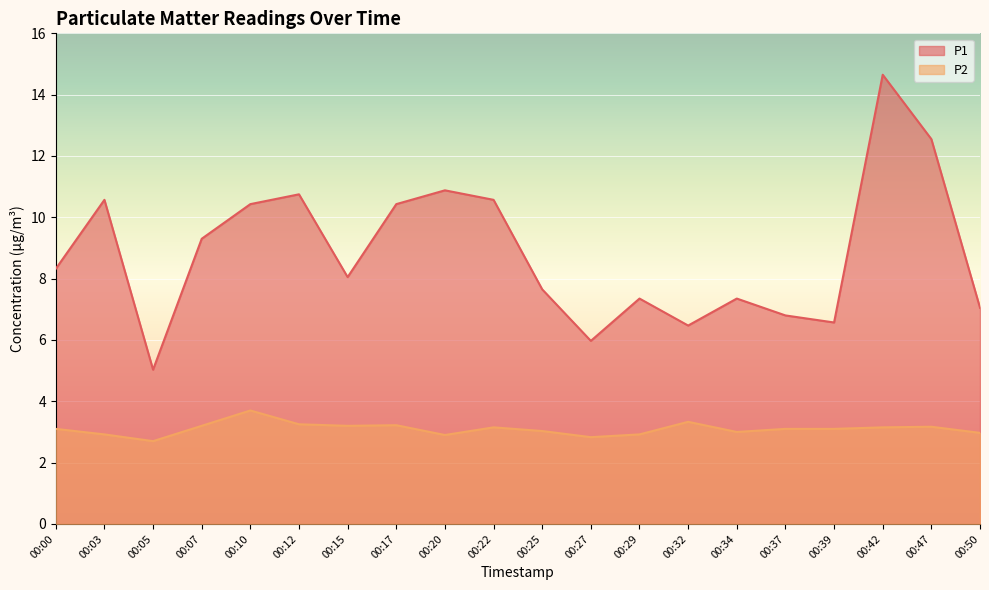

Read the P1 value at 00:34.

7.3